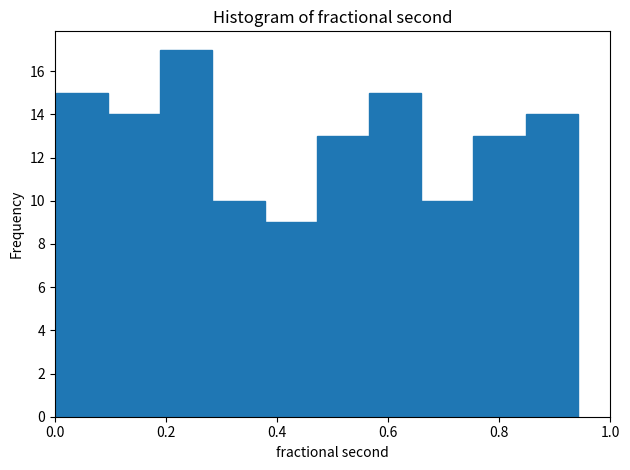

Reading left to right, list every bar in this chart as the range it spans on the x-axis followed by its height. Neither the bar edges nor the heights are printed on the chart, so give them approximately, as read against the axes.

0.00 to 0.10: 15
0.10 to 0.18: 14
0.18 to 0.28: 17
0.28 to 0.38: 10
0.38 to 0.48: 9
0.48 to 0.56: 13
0.56 to 0.66: 15
0.66 to 0.76: 10
0.76 to 0.84: 13
0.84 to 0.94: 14